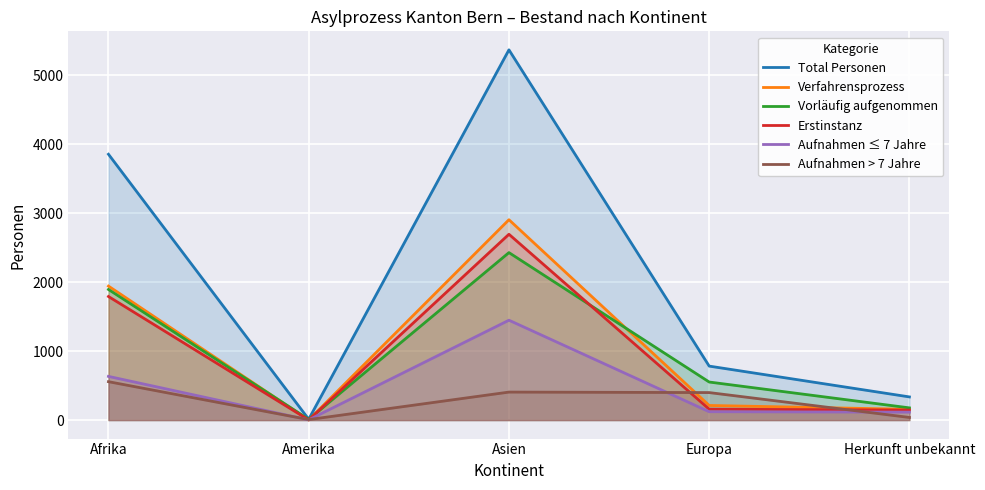

Is the value of Verfahrensprozess at Afrika greater than the value of Vorläufig aufgenommen at Europa?

Yes